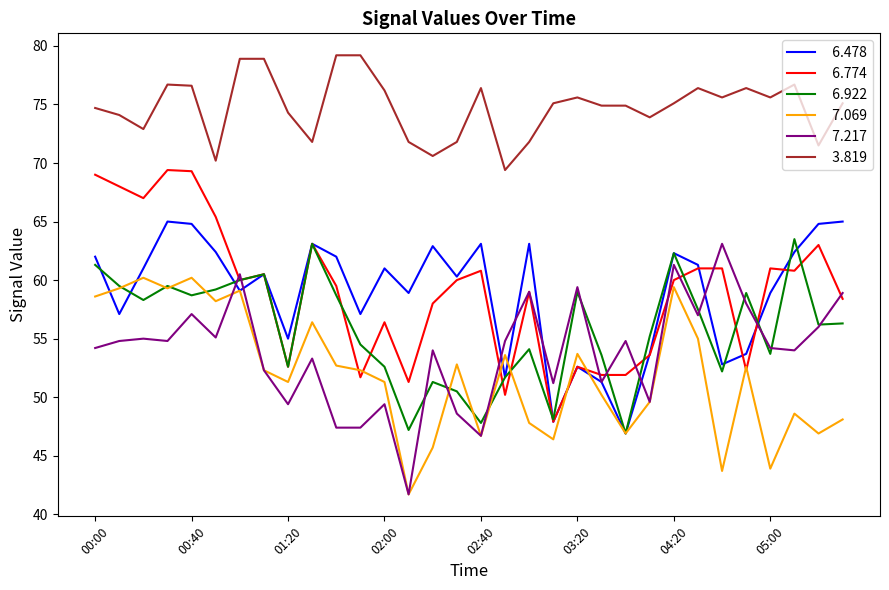

What is the minimum value shown in the chart?

41.7